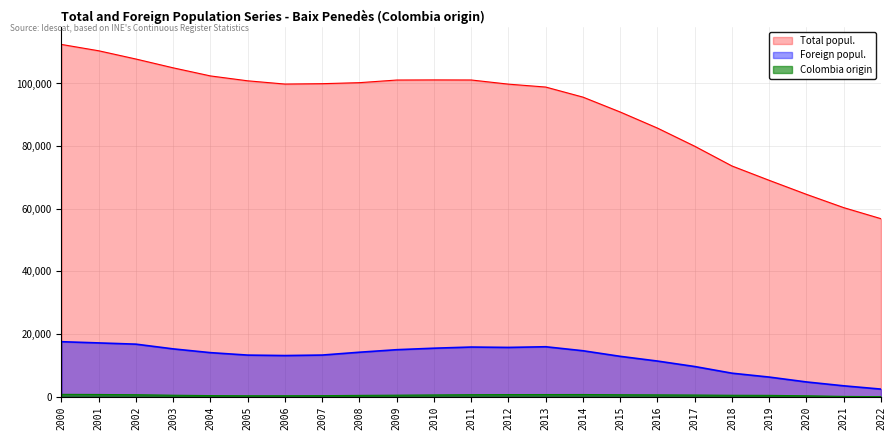

At how many categories does at least one series exceed 83291?

17